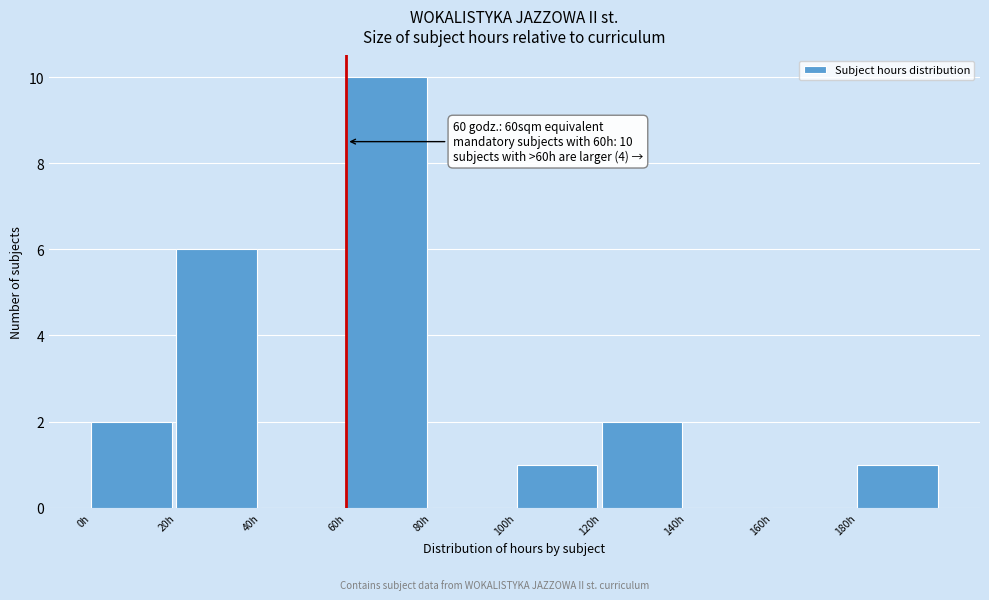

Which range on the x-axis has the tallest bar?

60 to 80